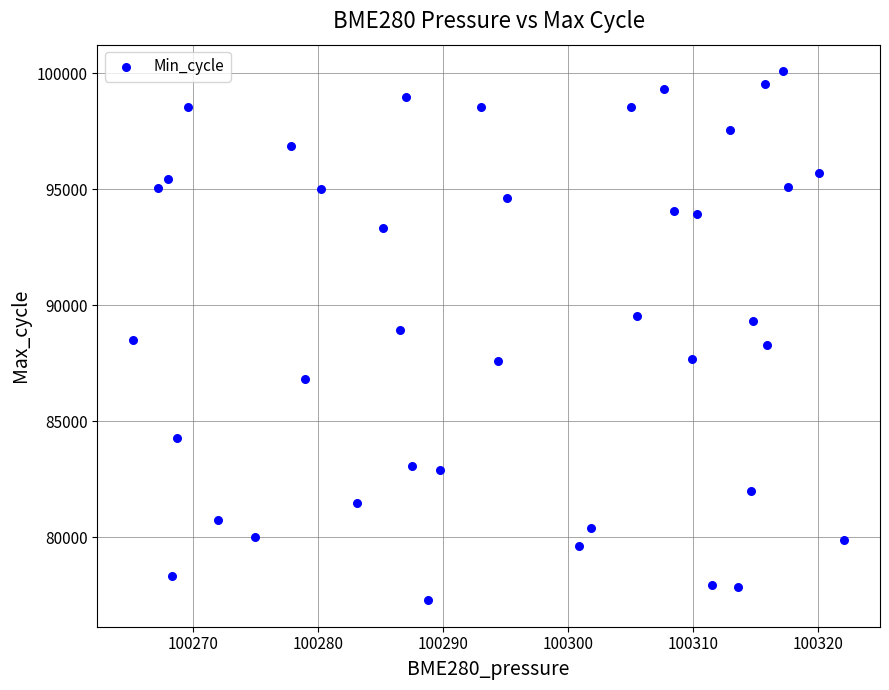

What is the range of Y values (max minus min)?

22800